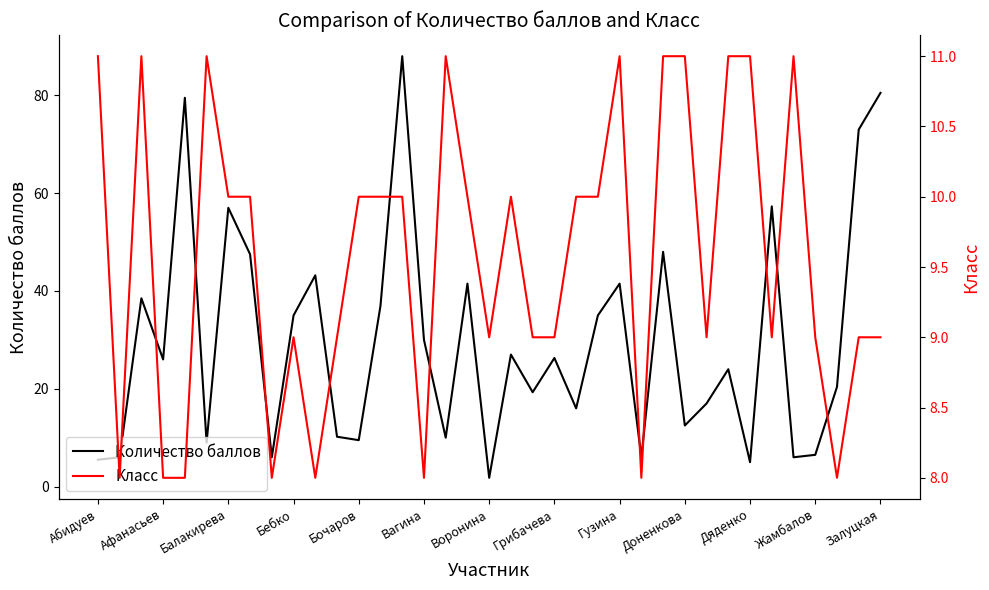

The Класс series shows 10.0 at 13. True or false?

True